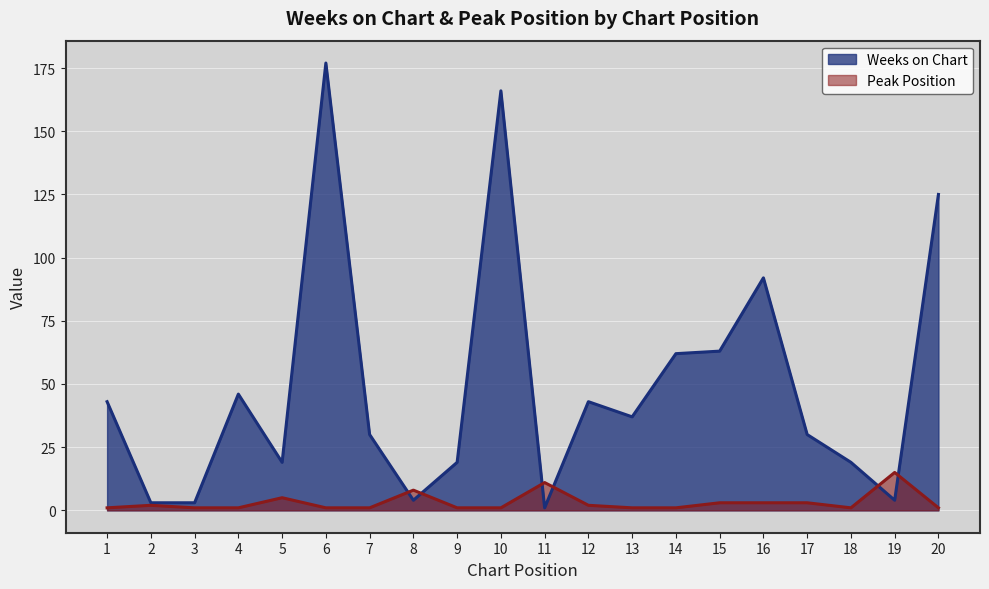

At how many categories does at least one series exceed 64?

4